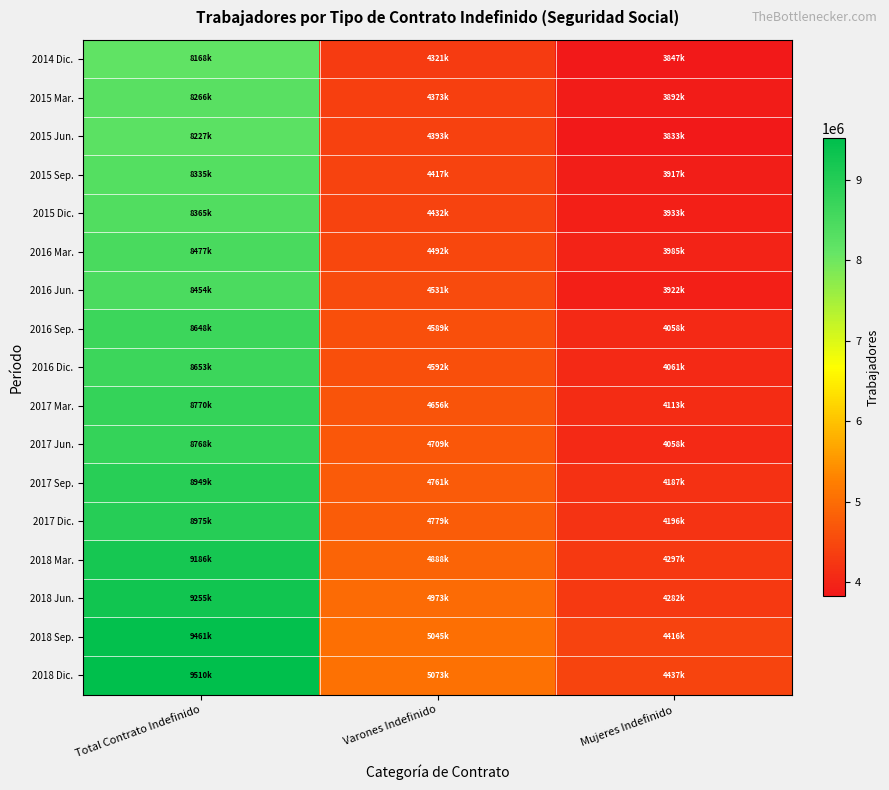

What is the total value across all series at Mujeres Indefinido?

69443718